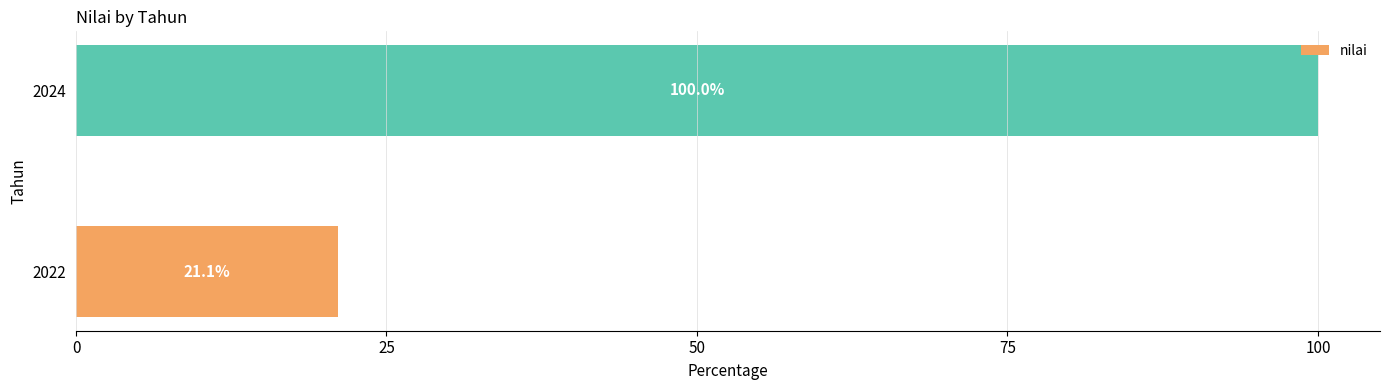

Between 2024 and 2022, which is larger?

2024